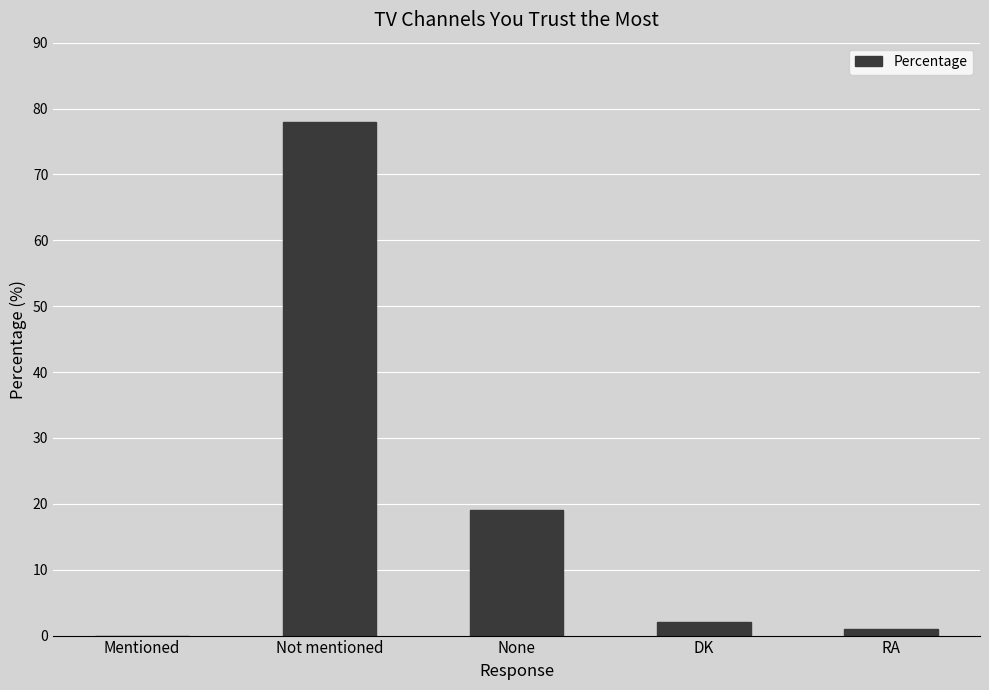

Which category has the highest value across all series?

Not mentioned